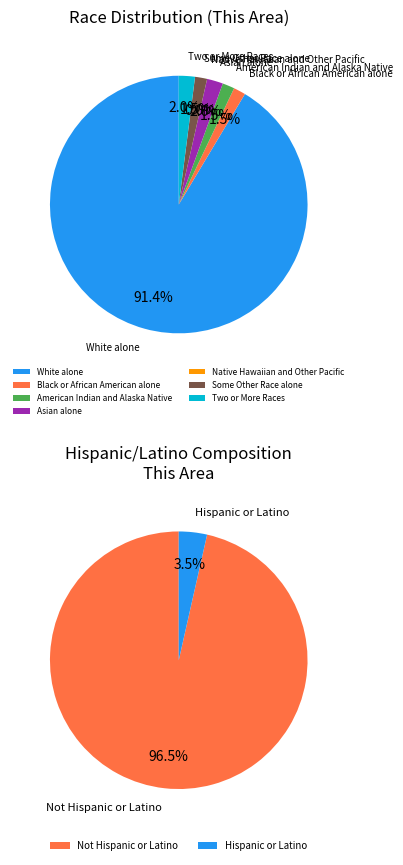

Is there any slice that represents more than half of the pie?

Yes